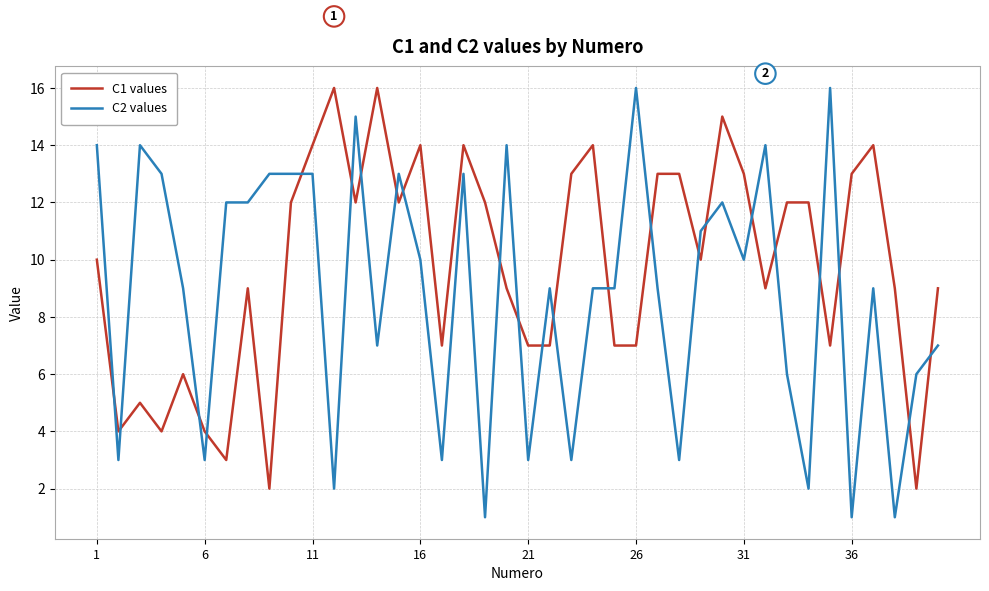

Rank the series by their average value, from highest to lowest.

C1 values, C2 values